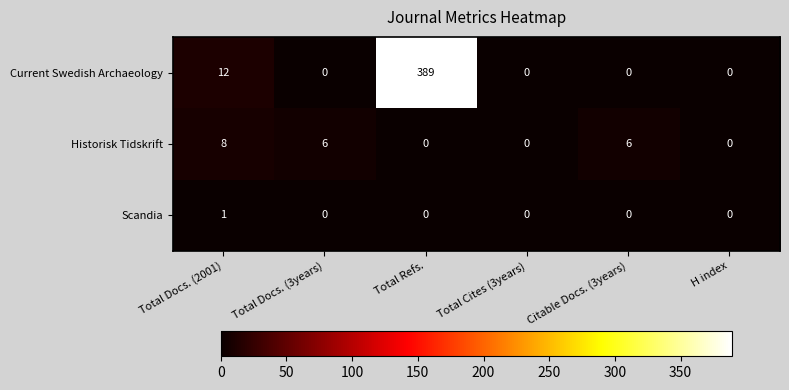

Rank the series by their maximum value, from highest to lowest.

Current Swedish Archaeology, Historisk Tidskrift, Scandia